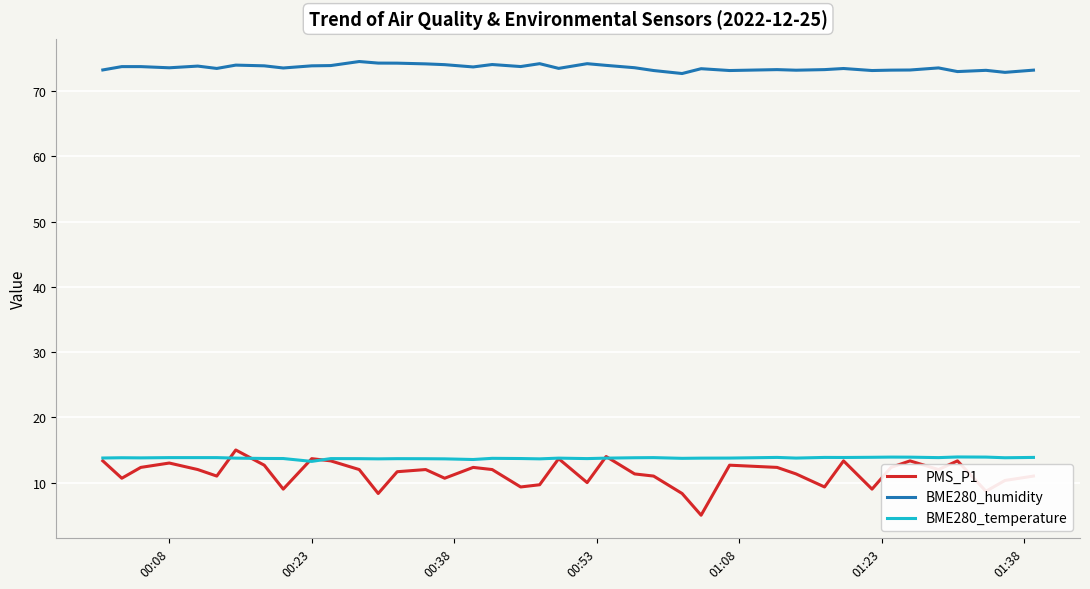

What is the smallest value displayed?

5.0